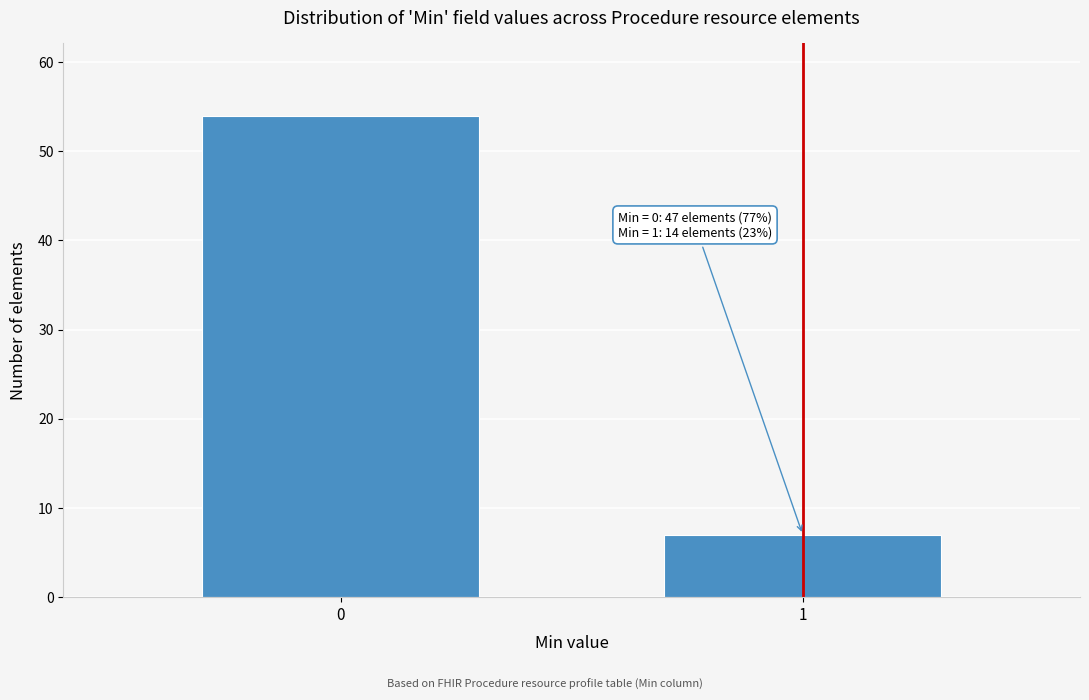

Reading left to right, what are all the values shown in this chart?

0=54	1=7